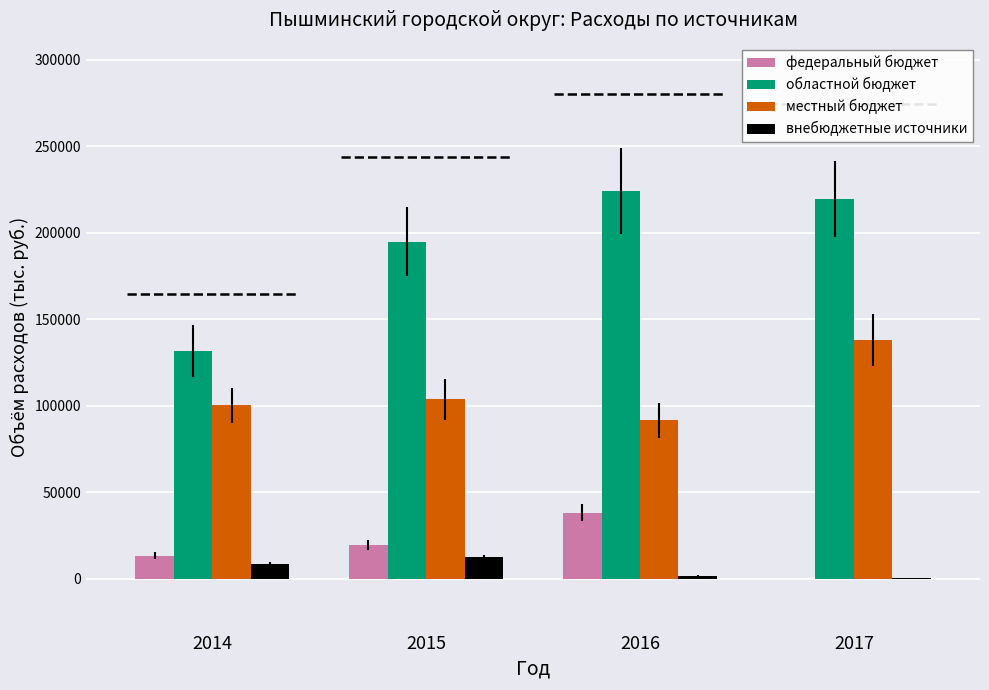

The value of федеральный бюджет at 2017 is -19770.8. True or false?

False